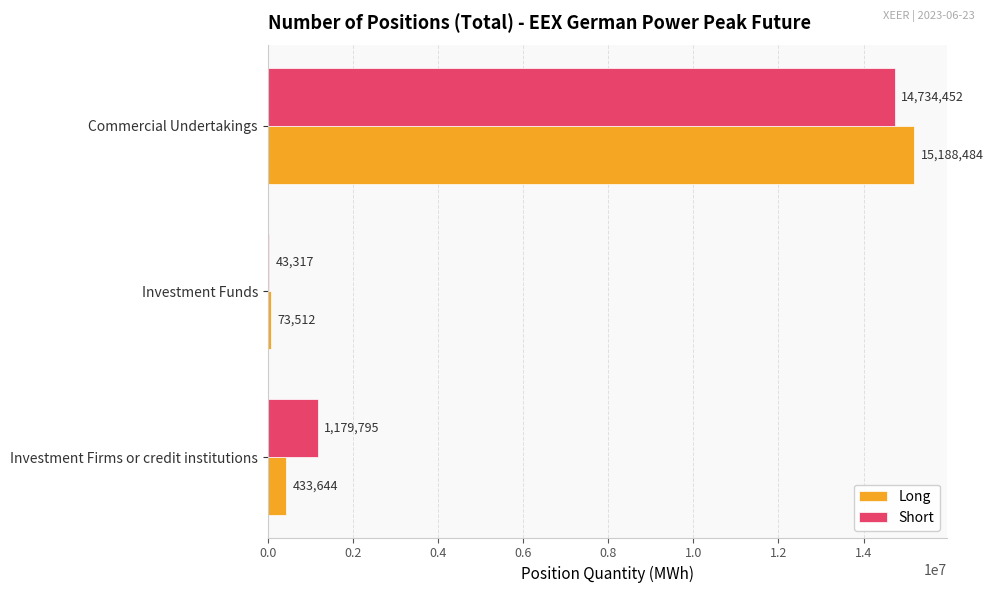

At which category is the sum across all series the highest?

Commercial Undertakings